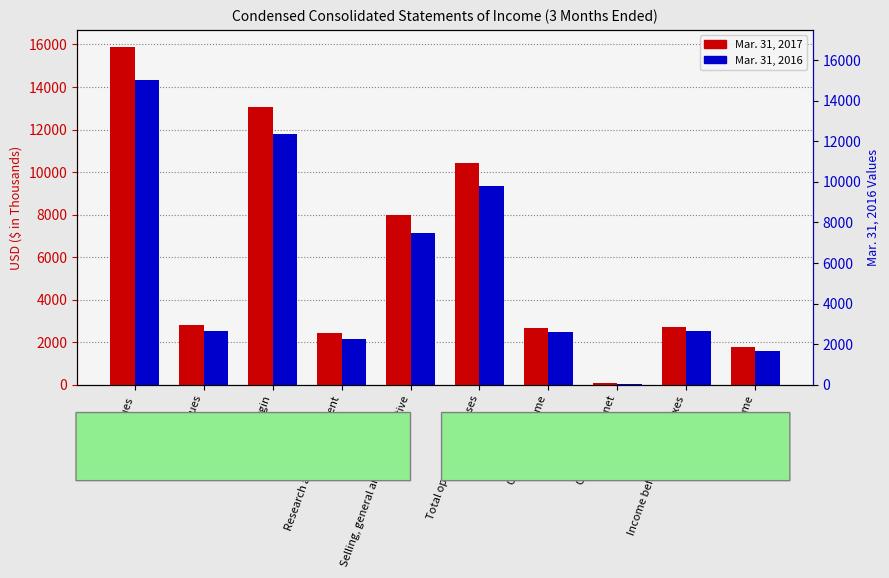

Is it true that Mar. 31, 2017 equals 1775 at Net income?

True